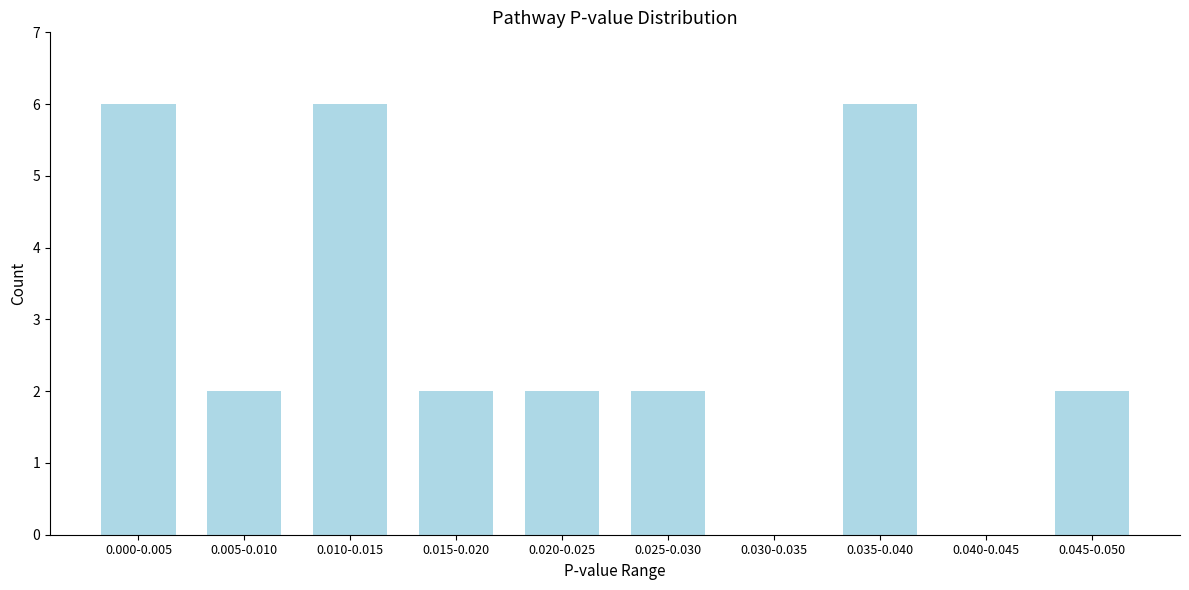

Reading right to left, extract all data points from this chart.

0.045-0.050=2	0.040-0.045=0	0.035-0.040=6	0.030-0.035=0	0.025-0.030=2	0.020-0.025=2	0.015-0.020=2	0.010-0.015=6	0.005-0.010=2	0.000-0.005=6